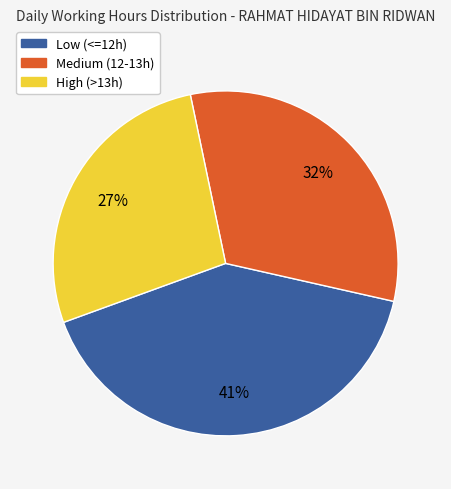

To the nearest percent, what is the difference between the largest and smallest slice percentages?

14%